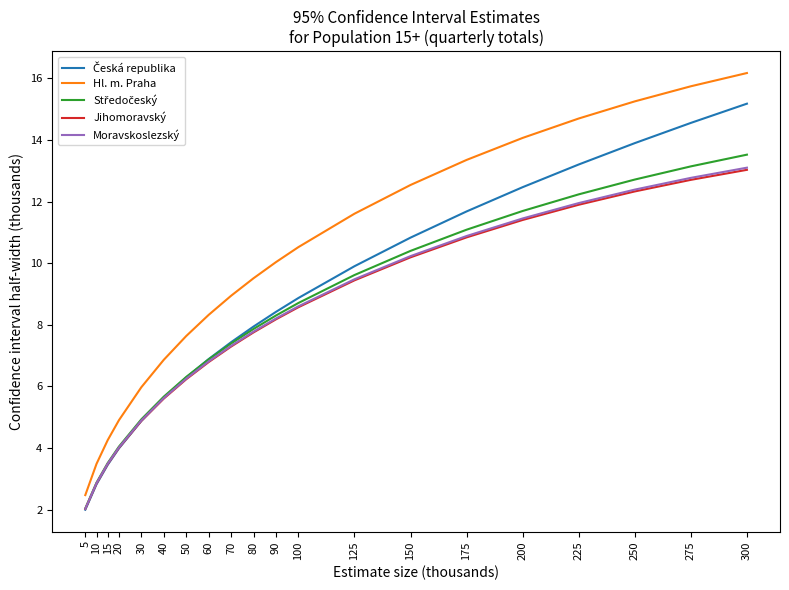

Which category has the highest value across all series?

300